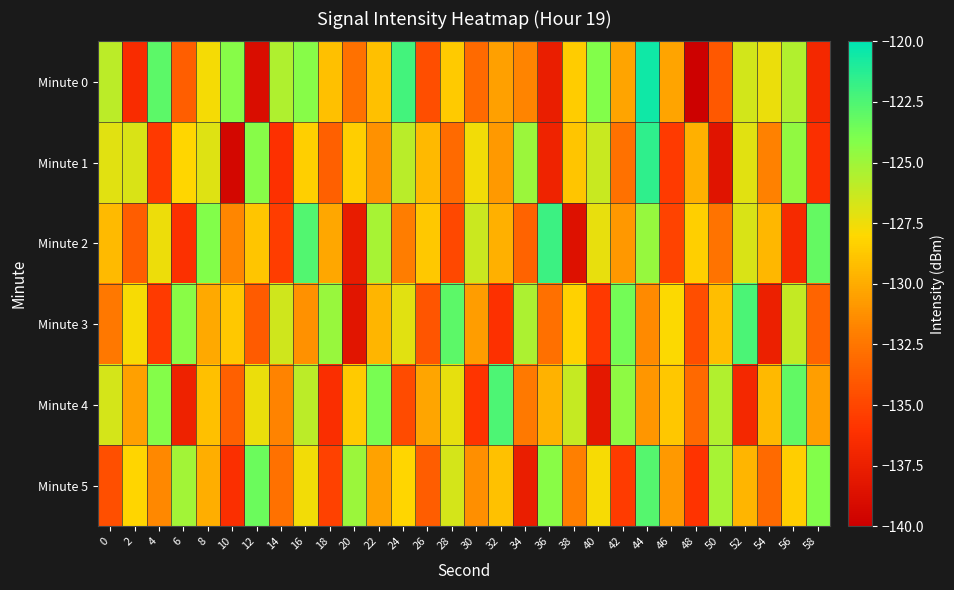

How many distinct data groups are displayed?

6